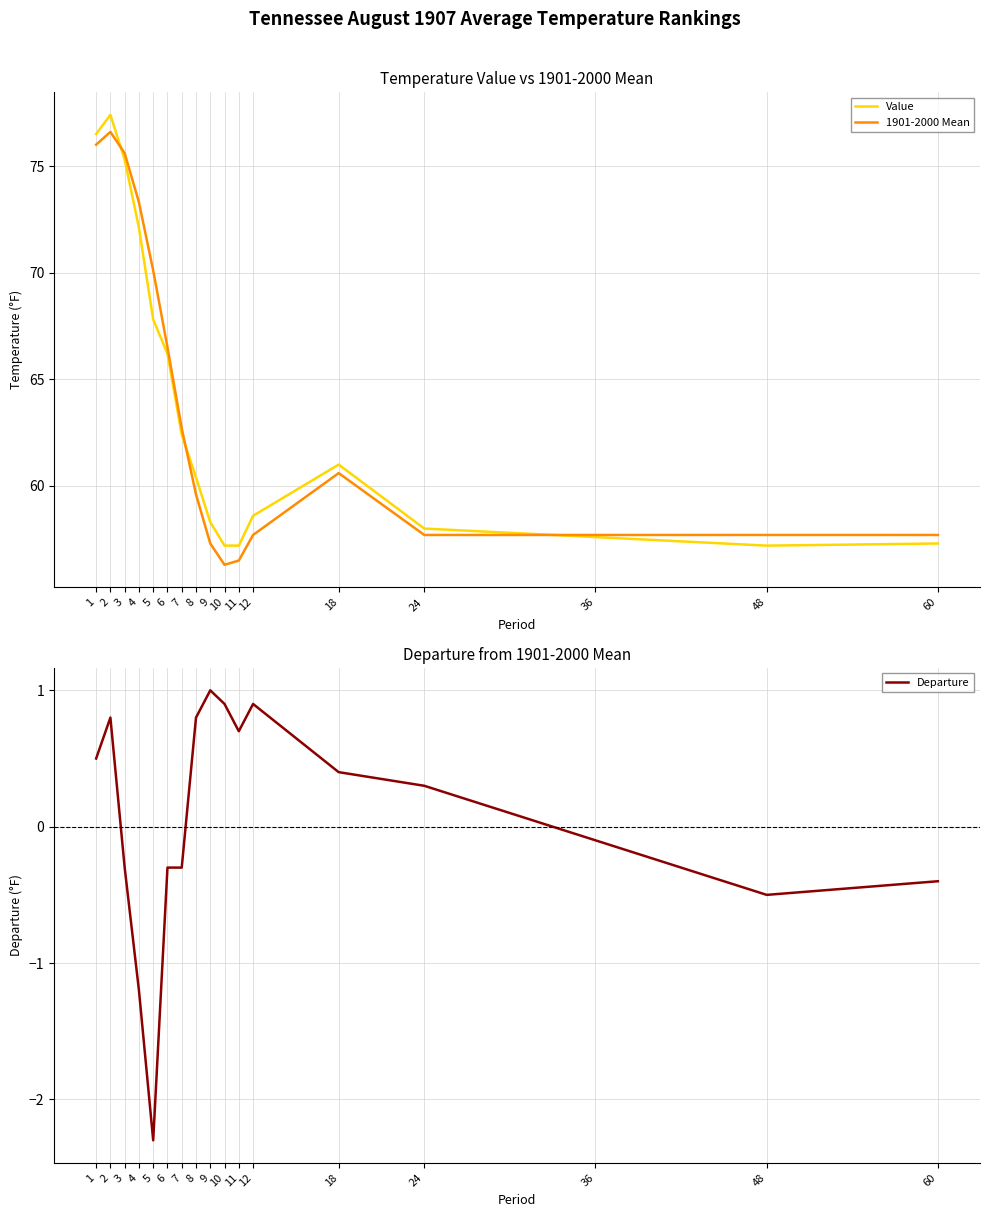

At which category is the sum across all series the highest?

2